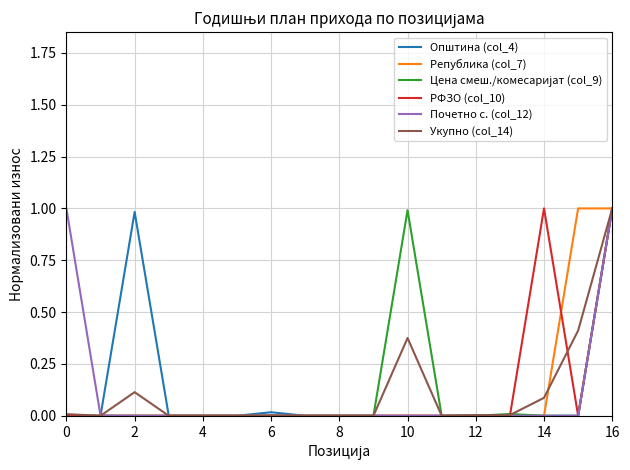

What is the greatest value displayed?

1.0